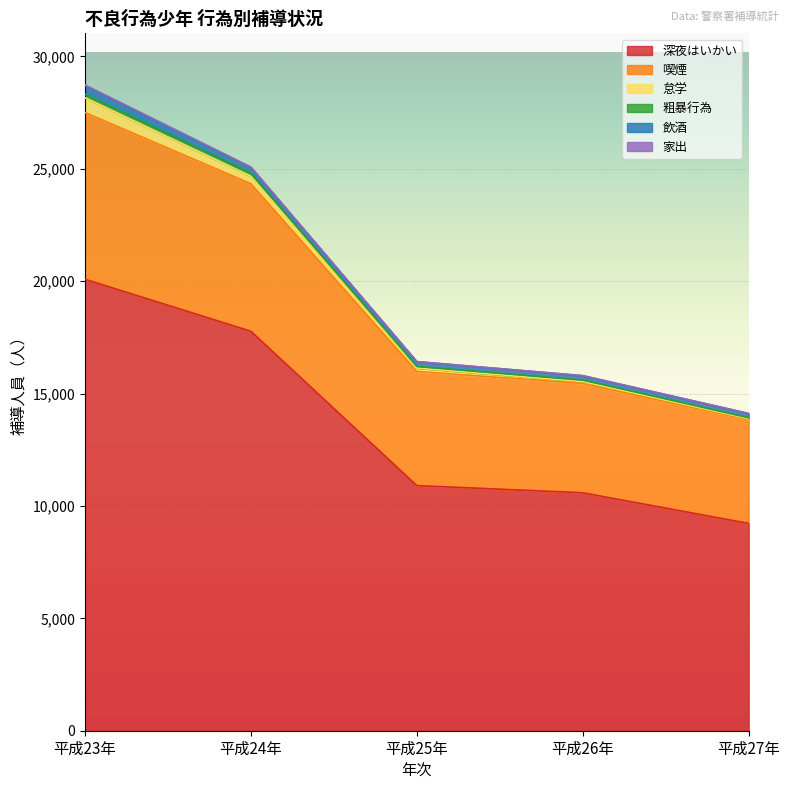

Which category has the lowest value in the 深夜はいかい series?

平成27年